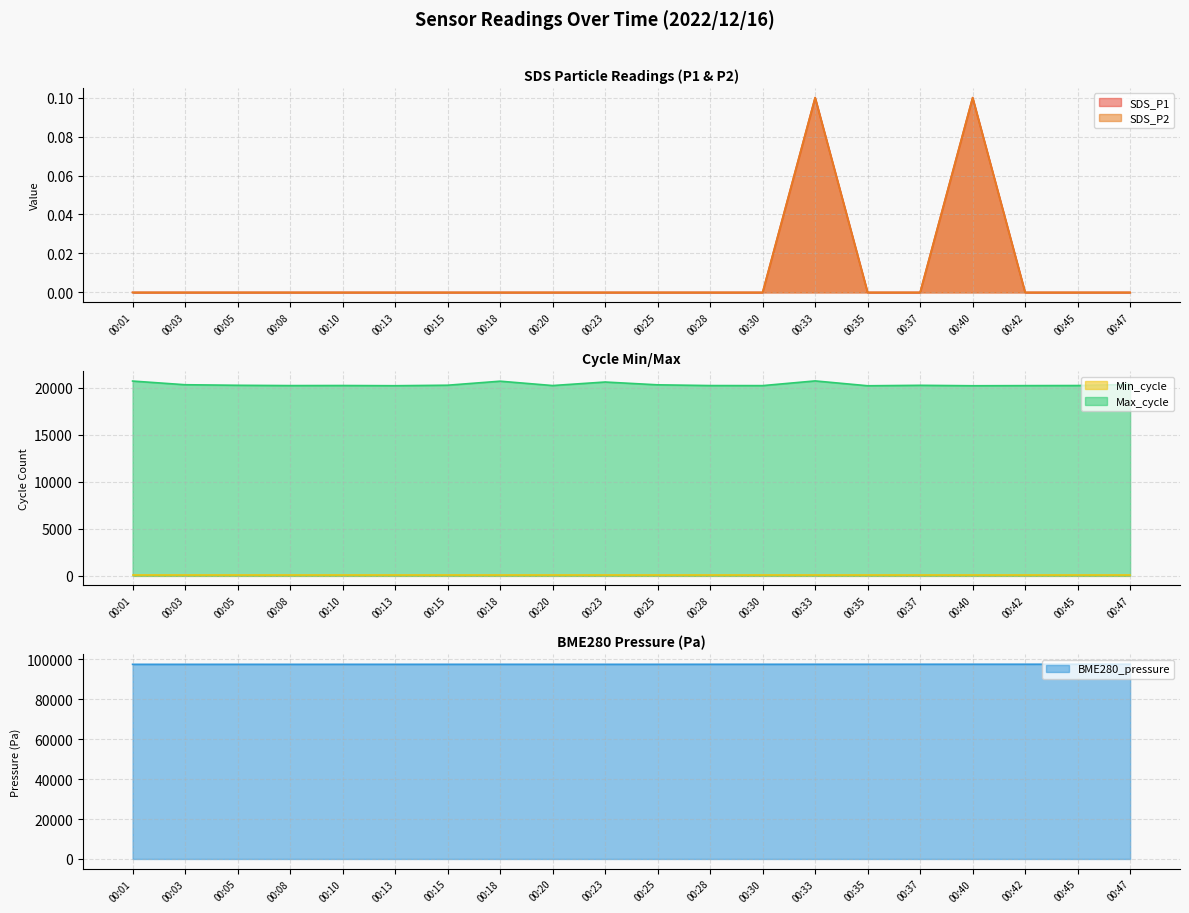

What is the difference between the second highest and minimum values in the SDS_P1 series?

0.1